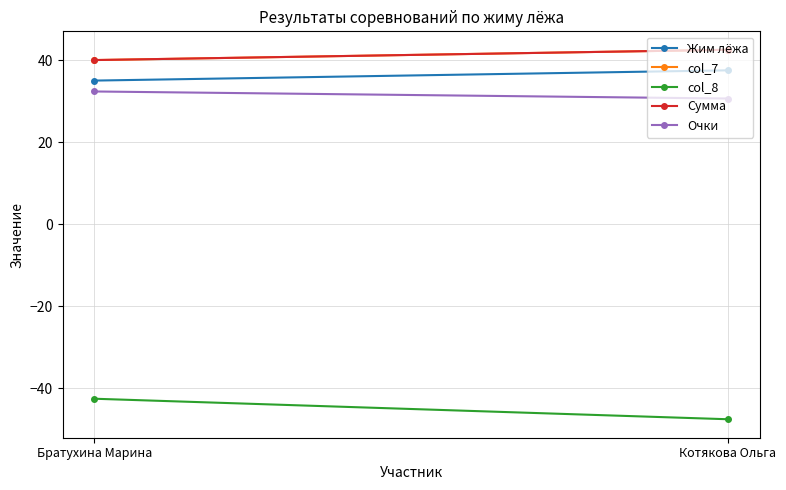

What is the sum of the Очки values at Котякова Ольга and Братухина Марина?

63.0